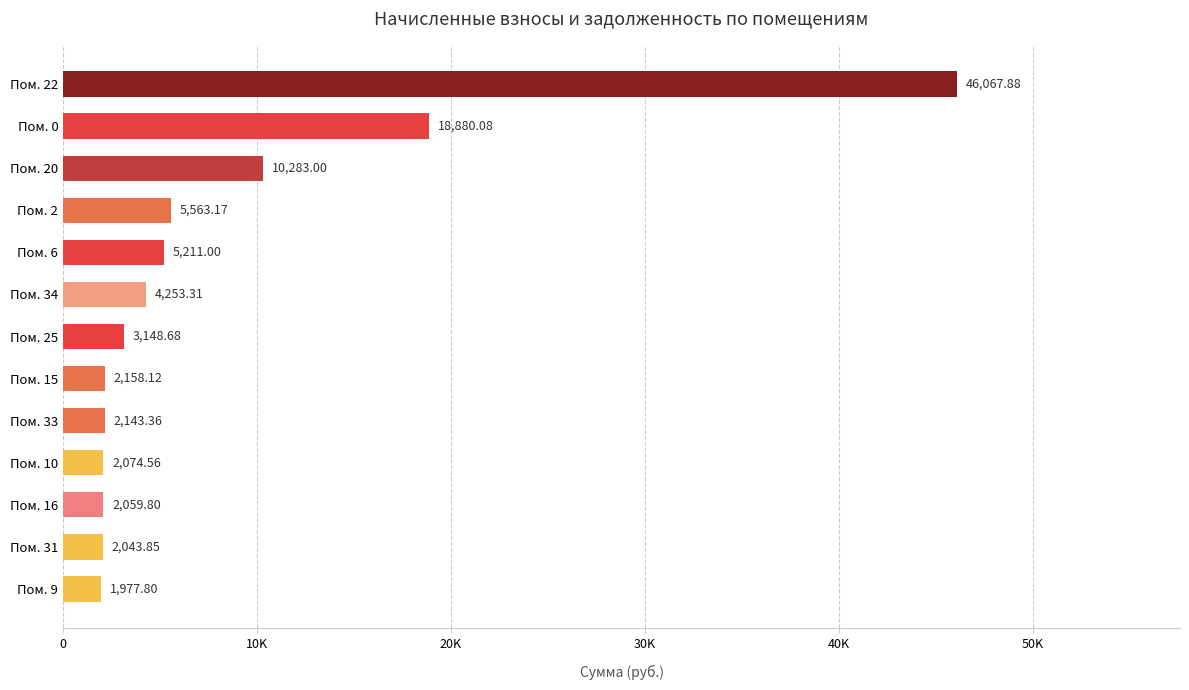

Are the bars horizontal?

Yes